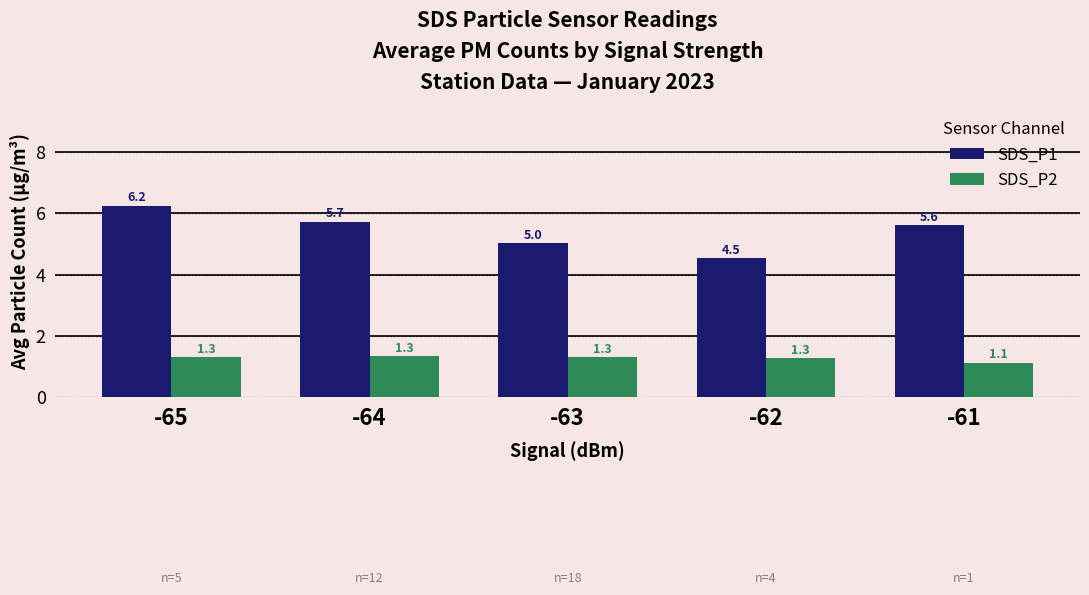

Which series has the largest total across all categories?

SDS_P1